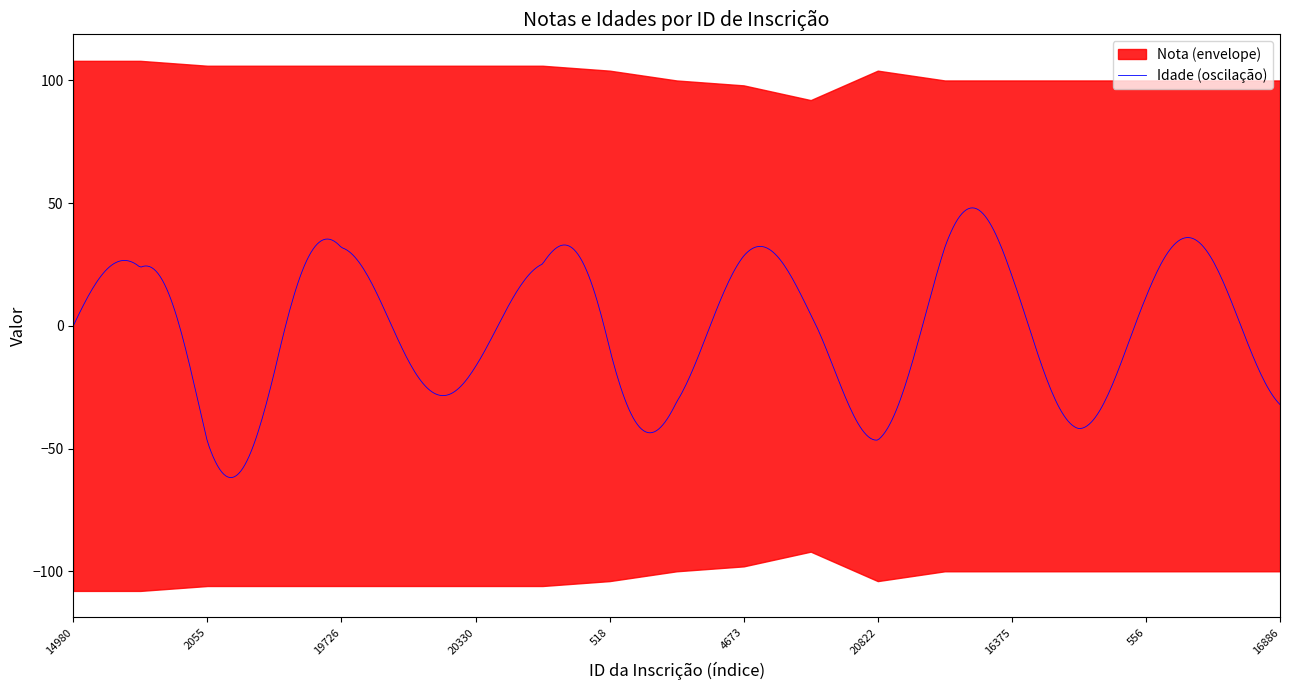

Between 1892 and 8417, which series saw the biggest shift?

Idade